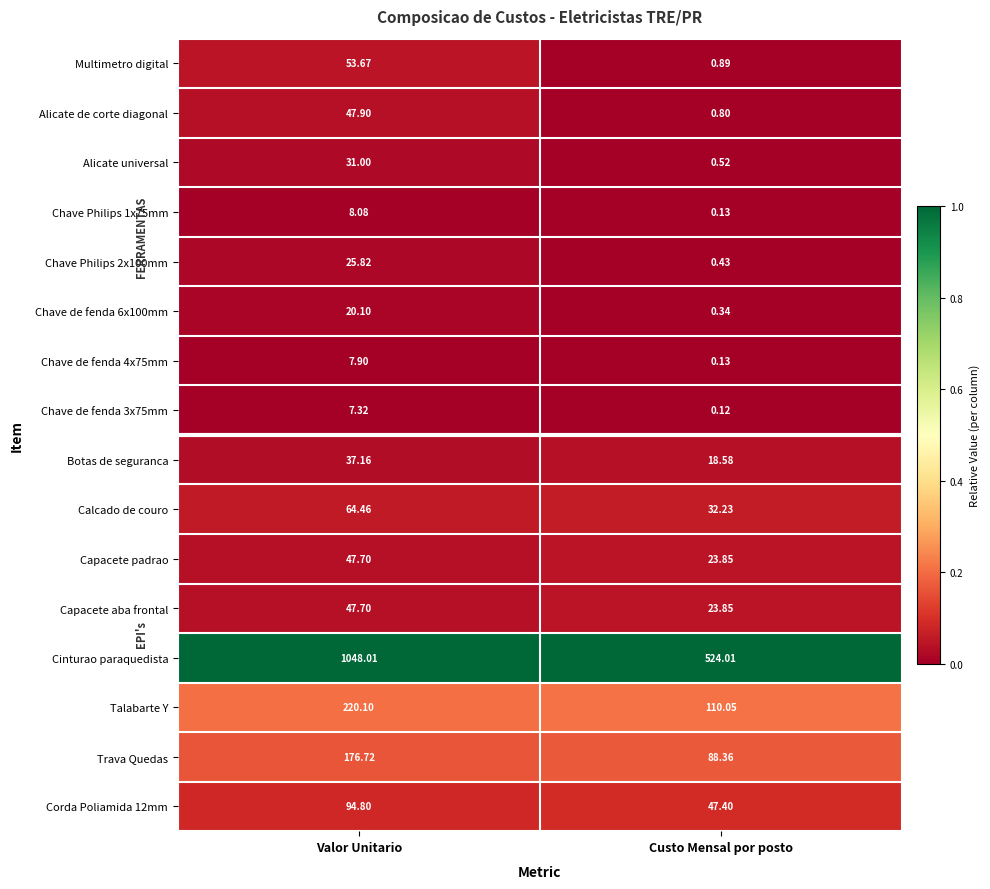

Rank the categories by Calcado de couro value from highest to lowest.

Valor Unitario, Custo Mensal por posto